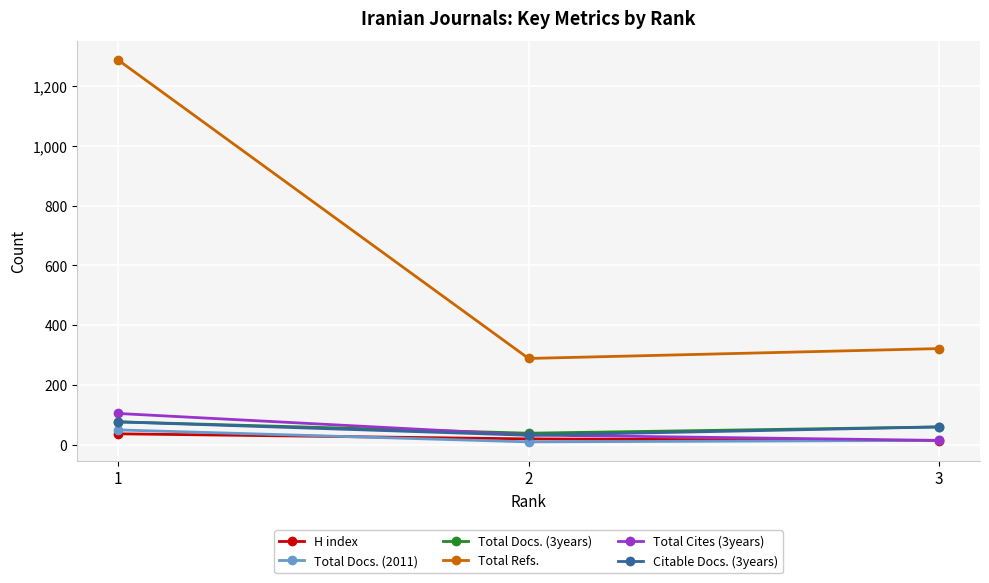

List the labels in order of Total Refs. value, largest first.

1, 3, 2